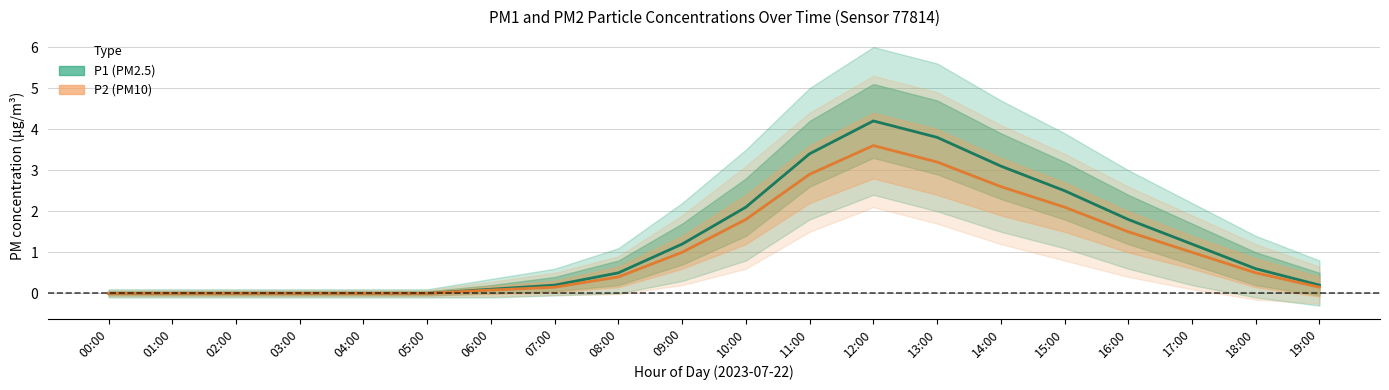

Is this an area chart (filled region under the line)?

No